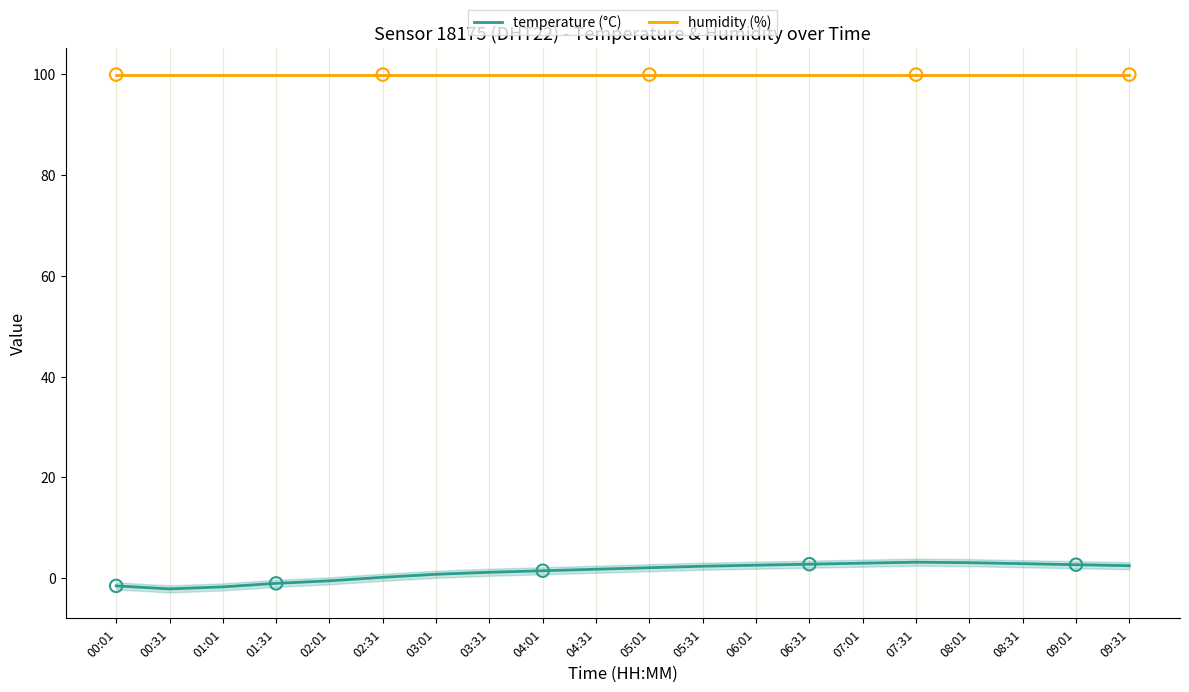

What are all the series names shown in the legend?

temperature (°C), humidity (%)